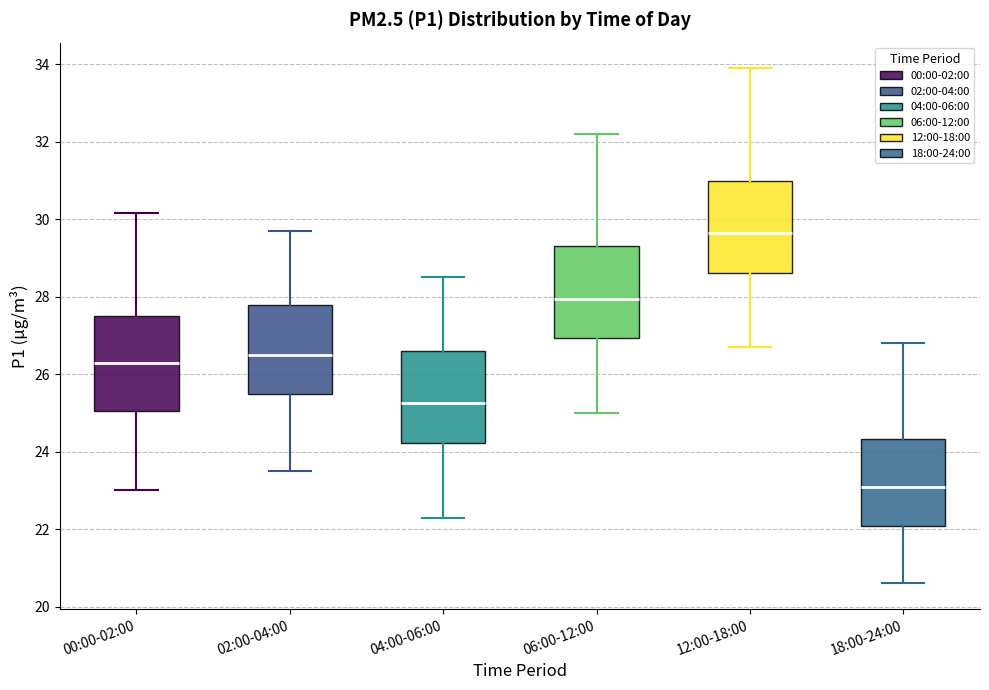

Which box's median line is the highest?

12:00-18:00